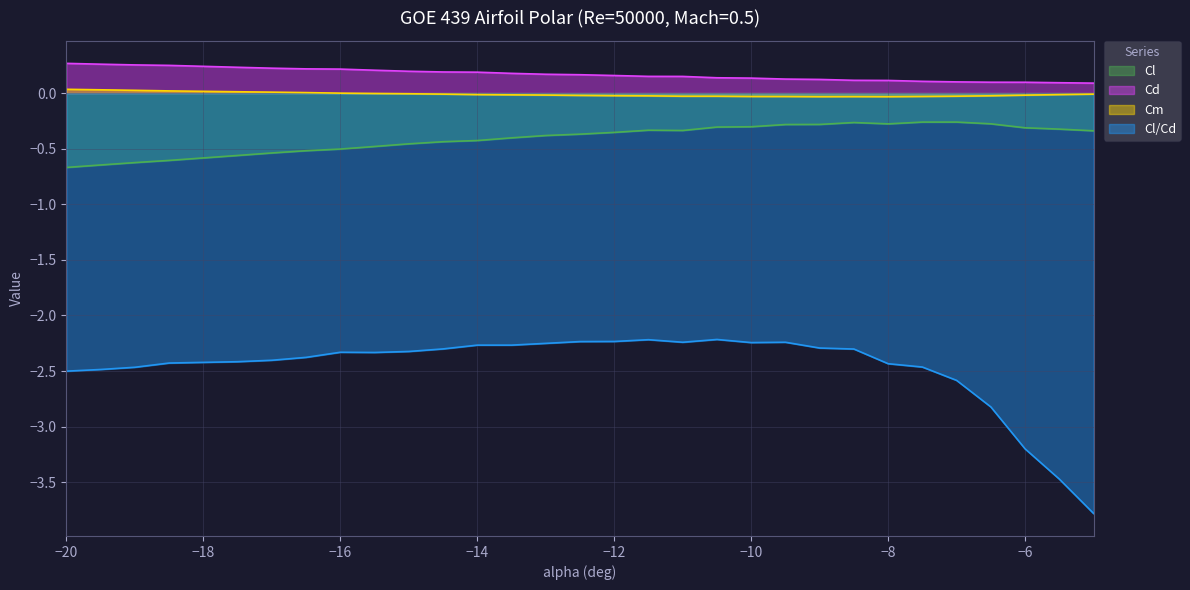

What is the total value across all series at -14.5?

-2.6